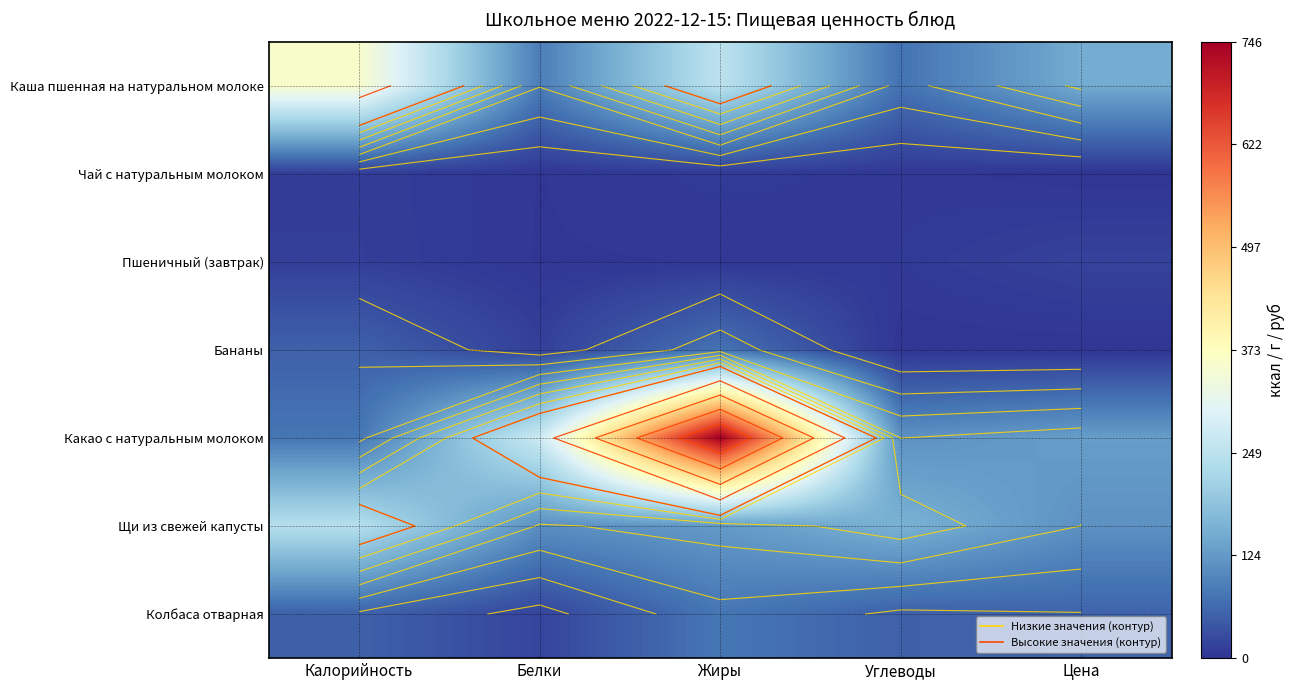

Rank the series at Калорийность from highest to lowest value.

Каша пшенная на натуральном молоке, Щи из свежей капусты, Какао с натуральным молоком, Бананы, Колбаса отварная, Пшеничный (завтрак), Чай с натуральным молоком